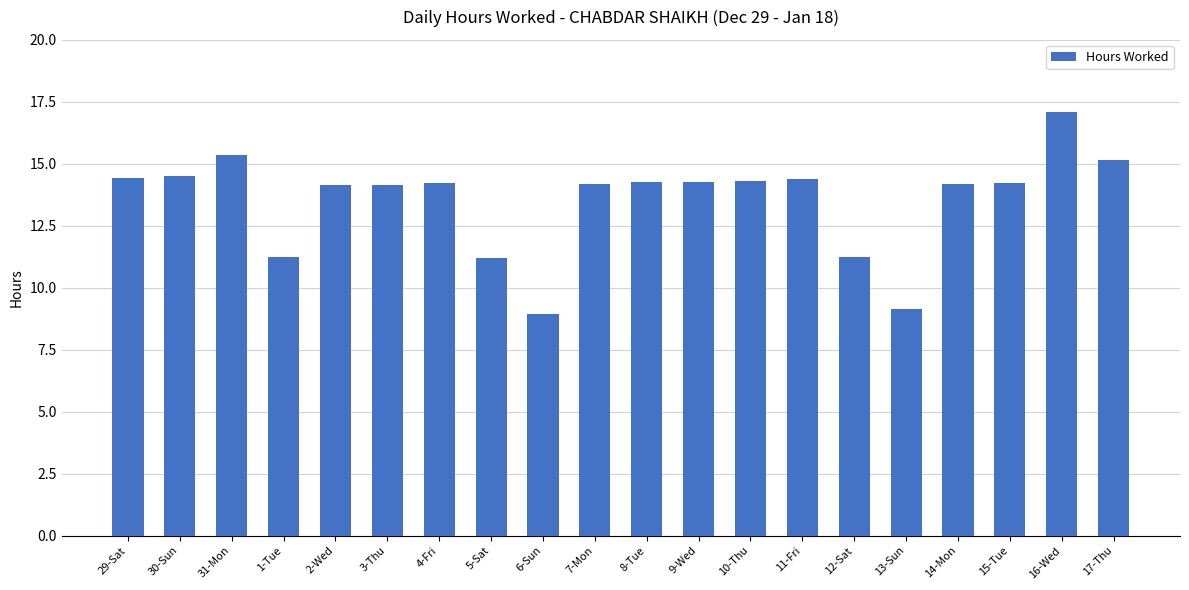

Are the bars horizontal?

No